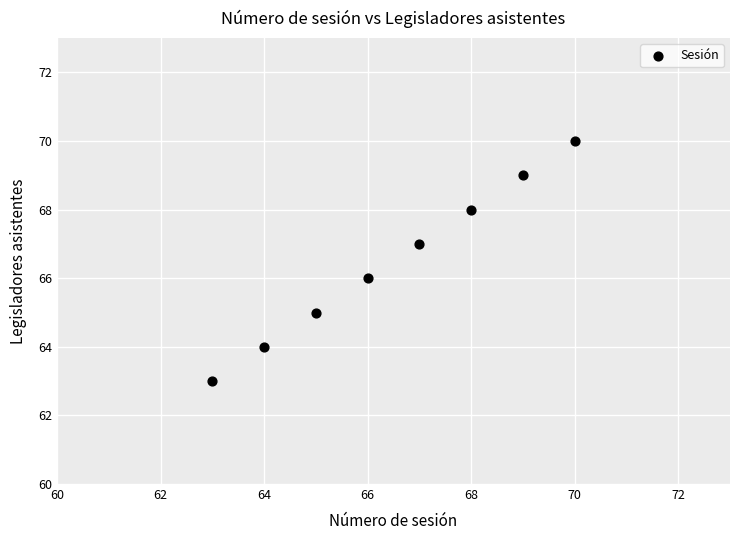

What is the average X value?

66